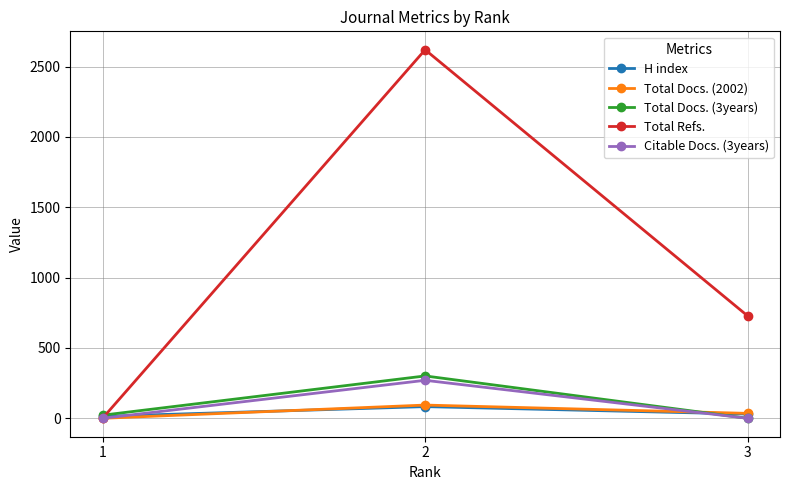

Is this an area chart (filled region under the line)?

No